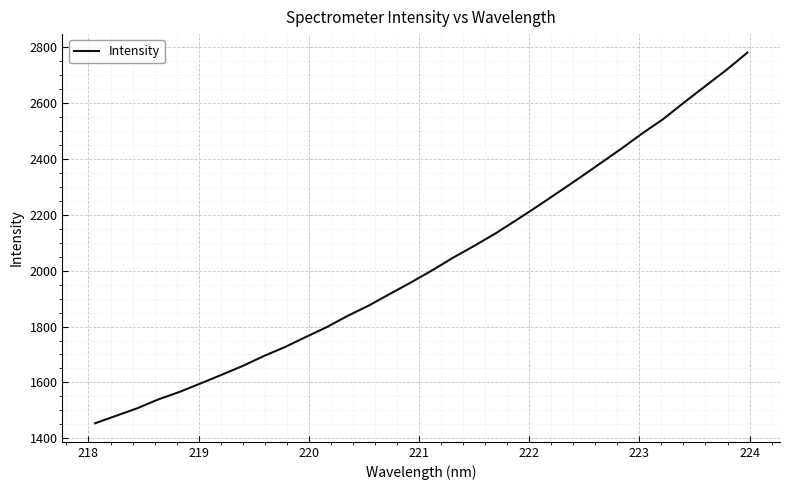

What is the difference between the second highest and minimum values?

1264.6